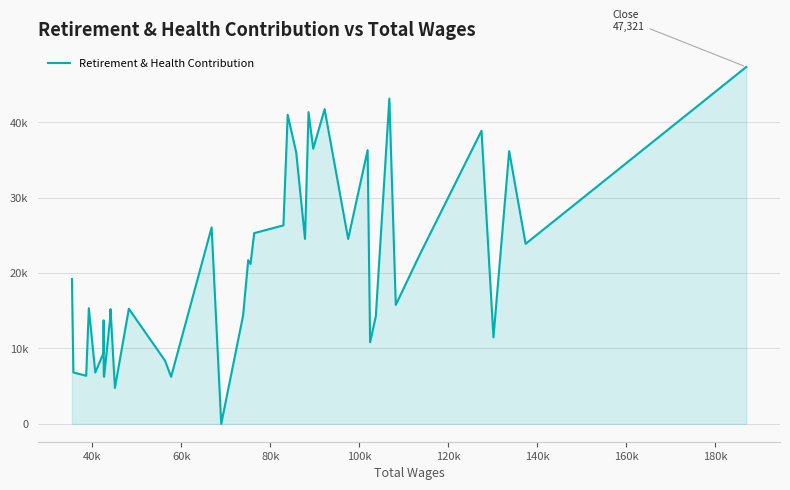

Does the chart display data point markers on the line(s)?

No